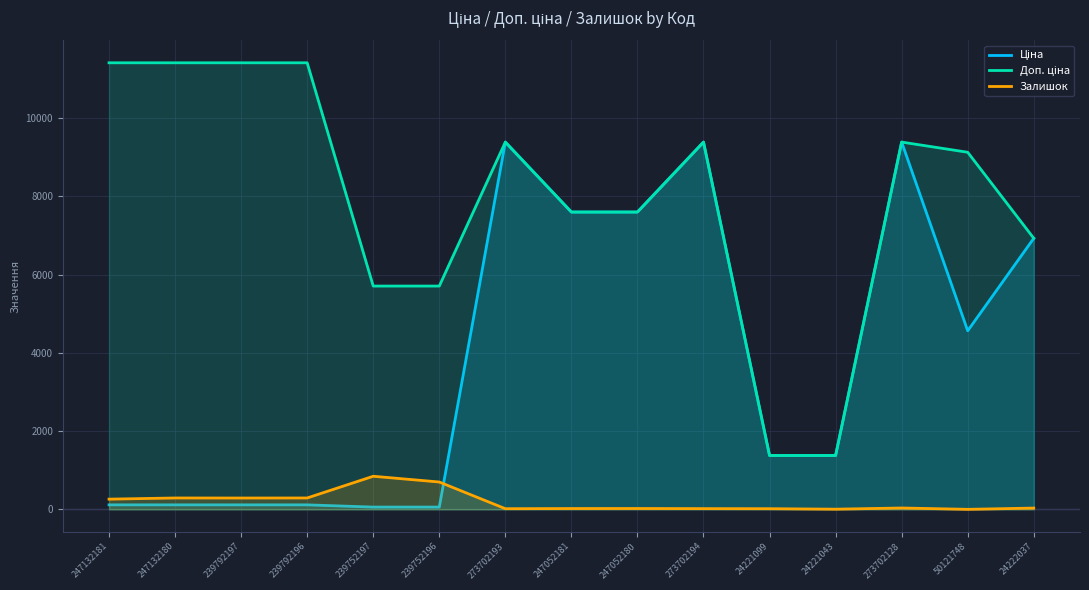

List the series in order of their peak value, lowest first.

Залишок, Ціна, Доп. ціна